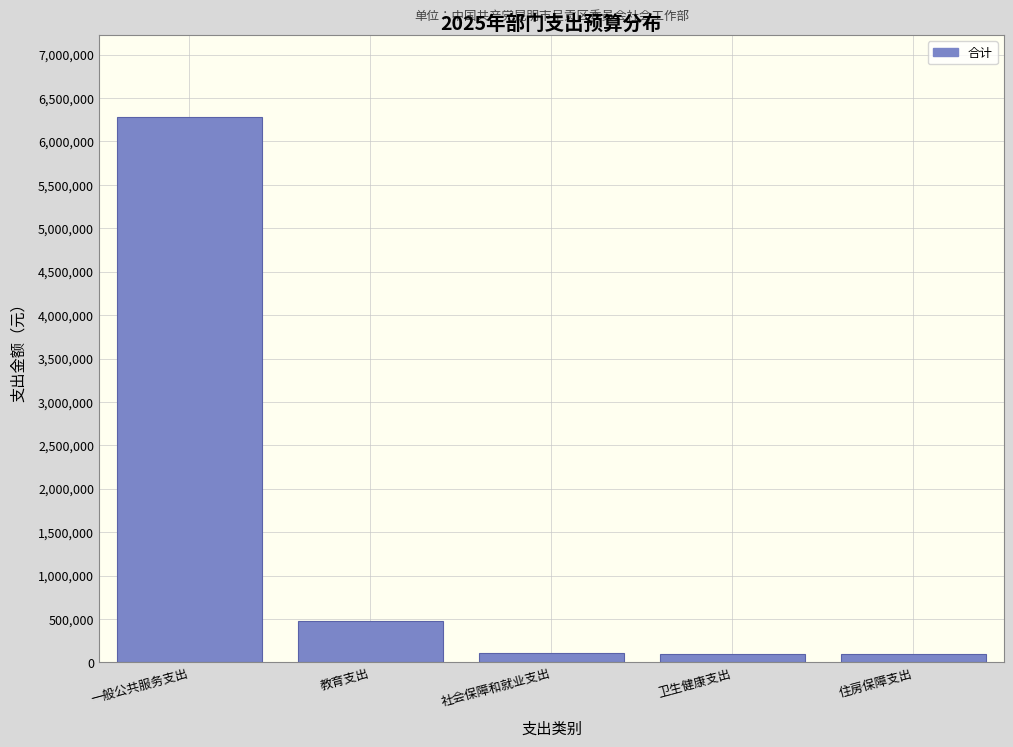

What is the maximum value shown in the chart?

6281847.1